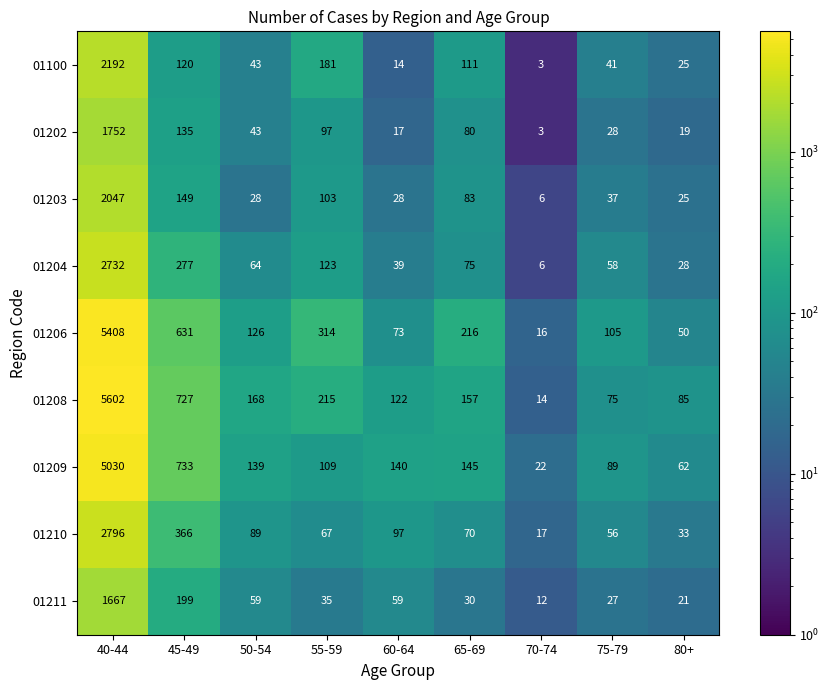

What is the difference between the highest and lowest values at 40-44?

3935